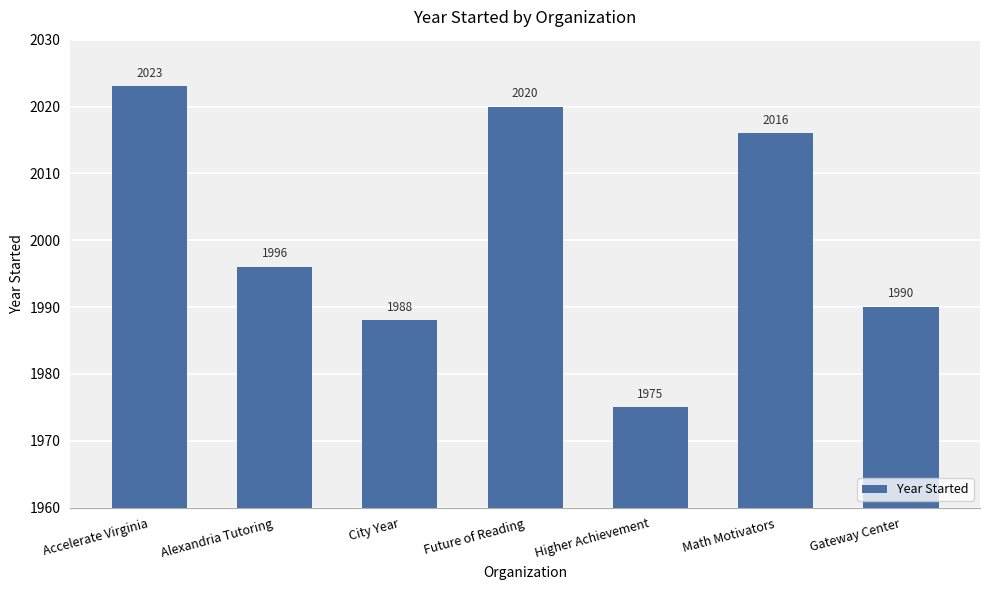

What is the difference between the second highest and minimum values?

45